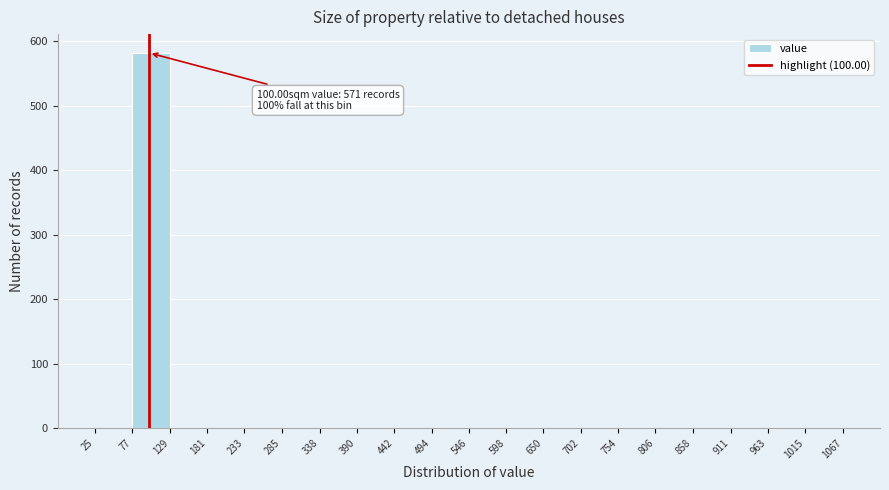

Which range on the x-axis has the tallest bar?

77 to 129